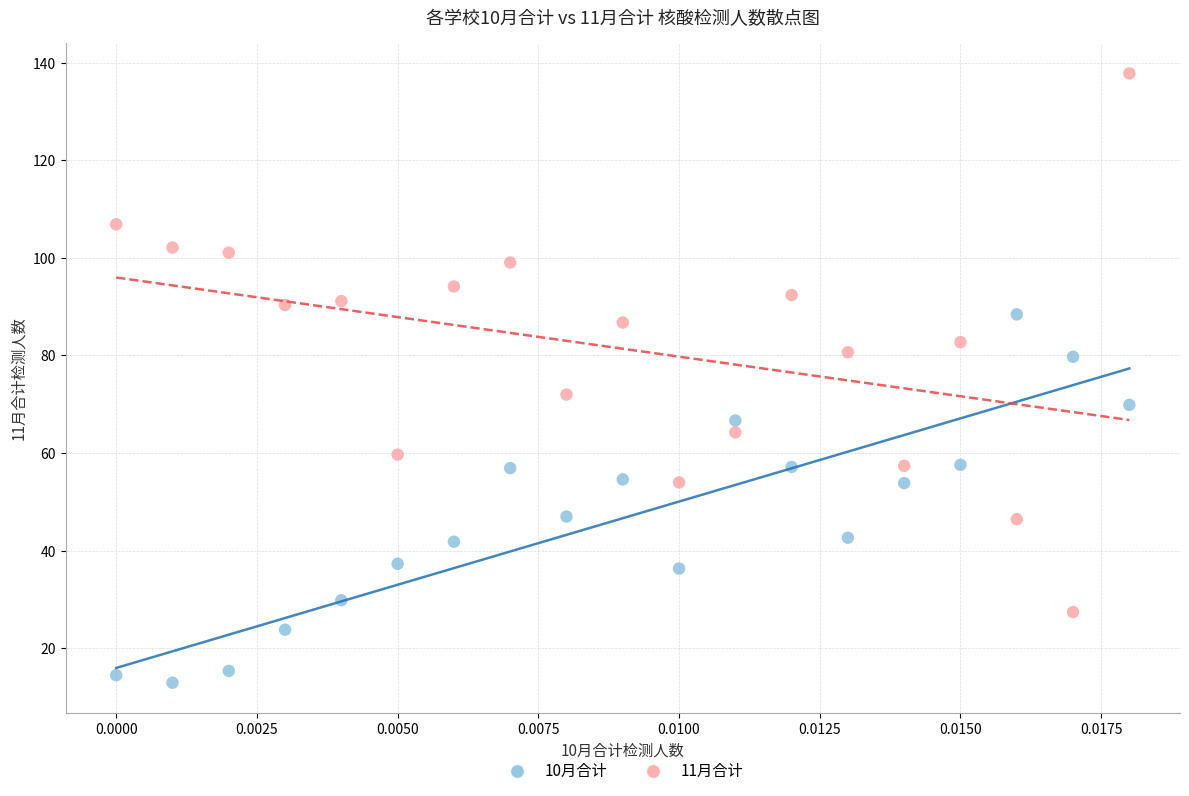

Which series reaches the minimum Y coordinate?

10月合计